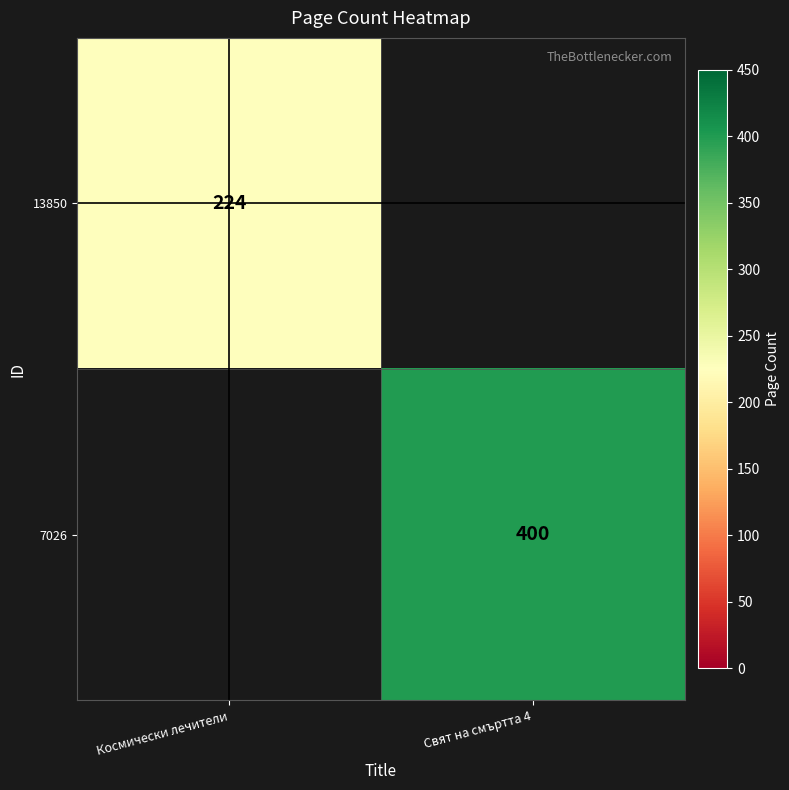

Count the number of categories in the chart.

2